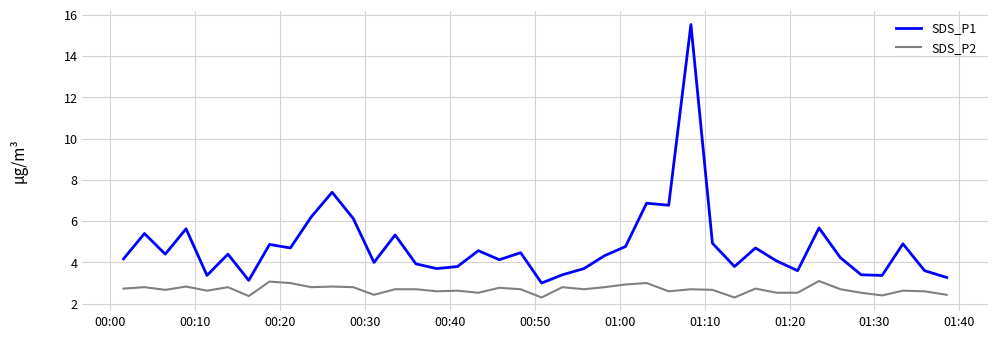

Which series has the largest total across all categories?

SDS_P1